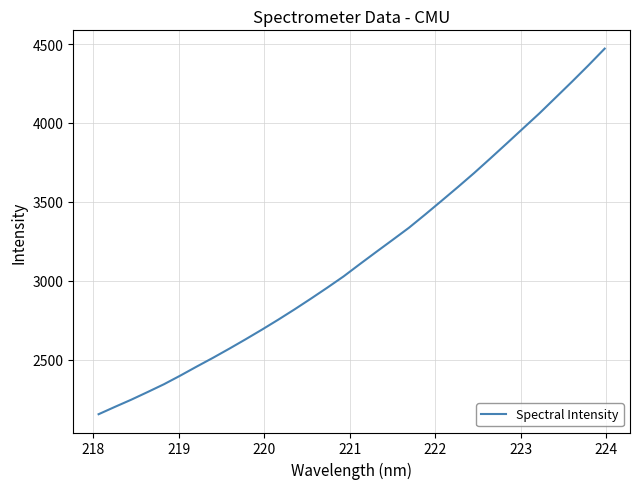

What is the maximum value shown in the chart?

4470.8